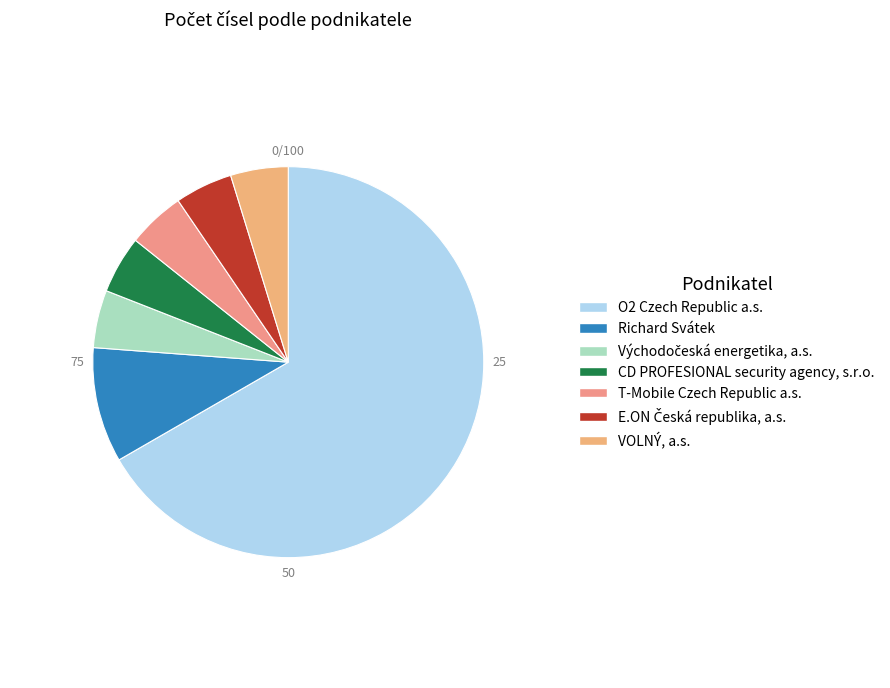

Count the number of slices in the pie.

7